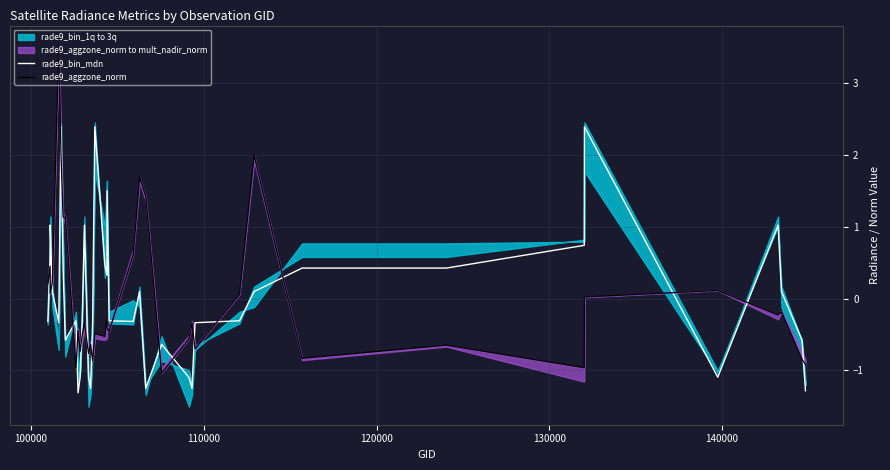

Count the number of categories in the chart.

39